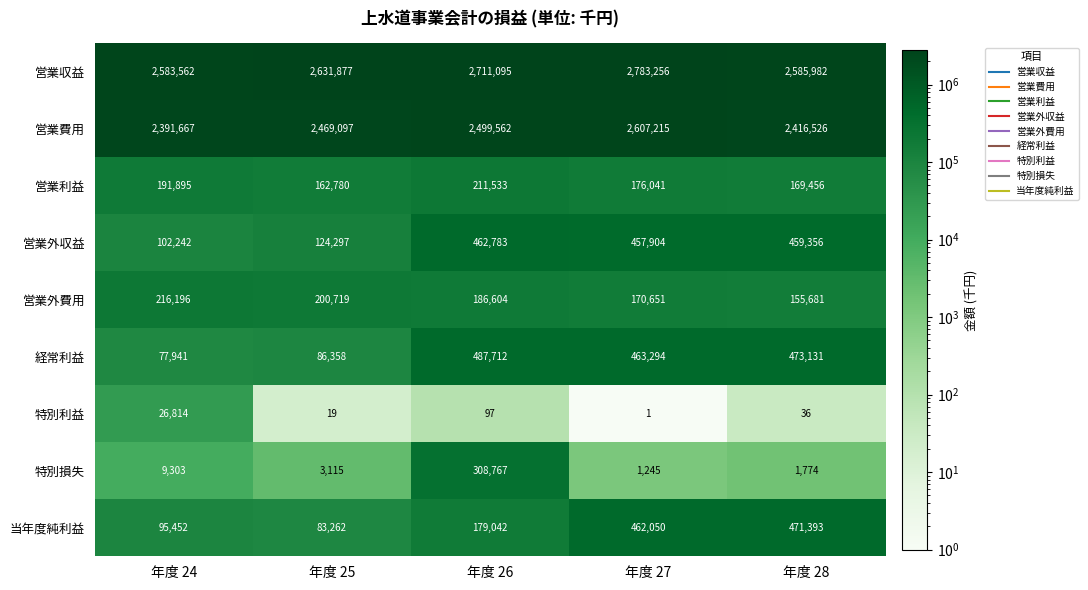

Rank the series at 年度 26 from lowest to highest value.

特別利益, 当年度純利益, 営業外費用, 営業利益, 特別損失, 営業外収益, 経常利益, 営業費用, 営業収益